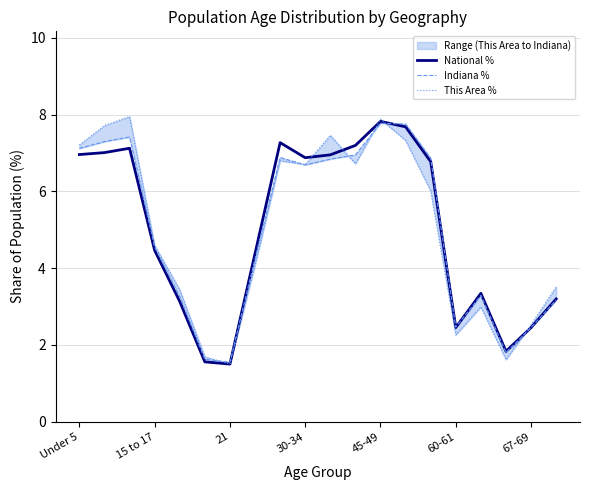

True or false: National % has a value of 1.5 at 21.

True